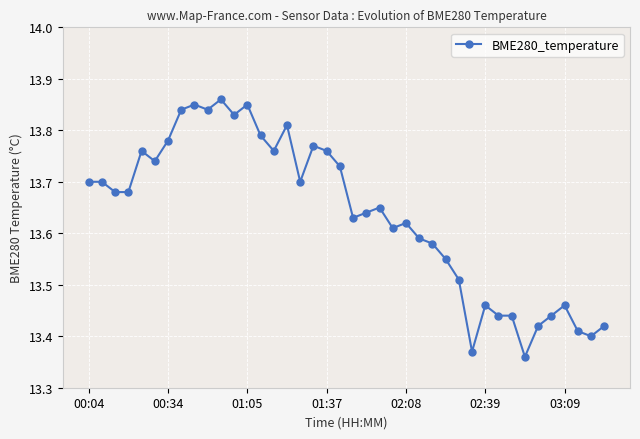

What is the difference between the maximum and minimum values?

0.5